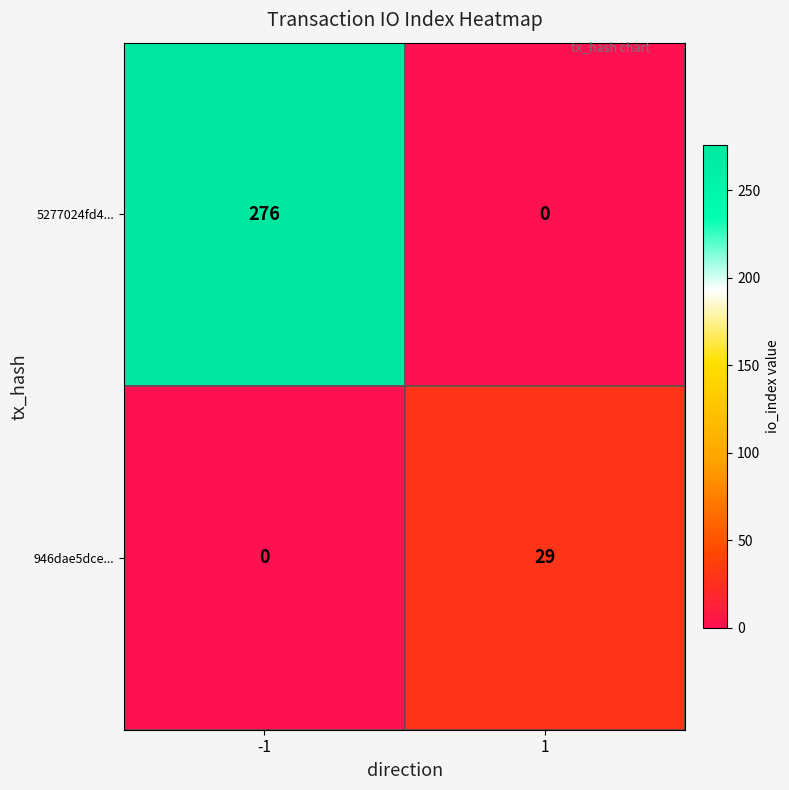

Between -1 and 1, which series saw the biggest shift?

5277024fd4...